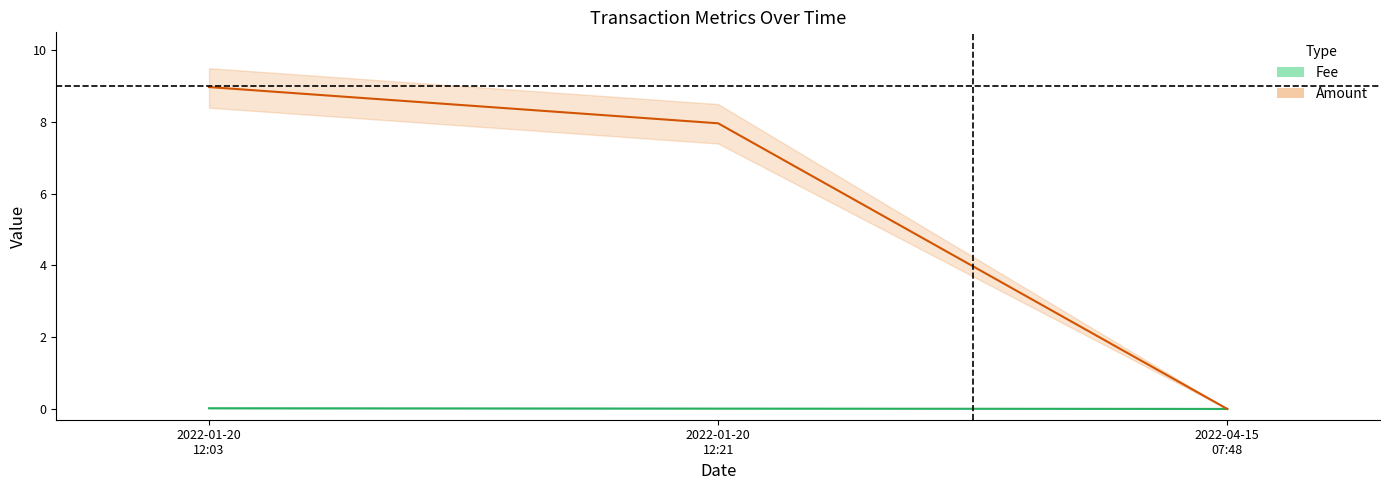

The Fee series shows 0.0 at 2022-04-15 07:48. True or false?

False